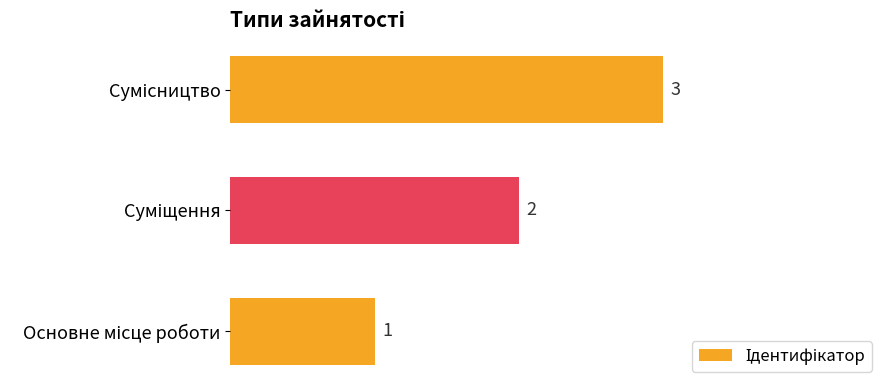

How many series are shown in this chart?

1